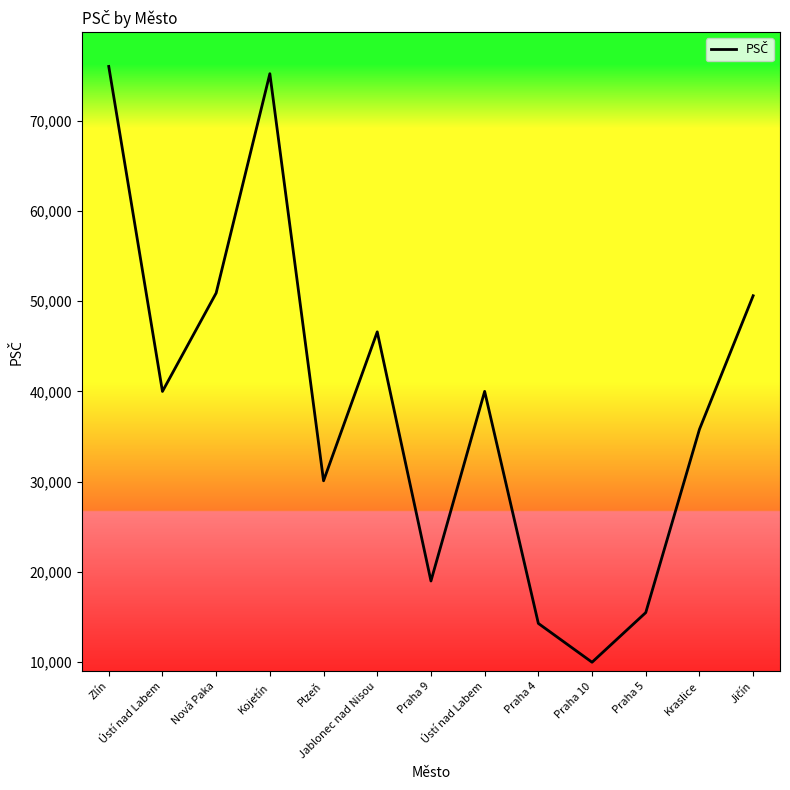

List the labels in order of value, largest first.

Zlín, Kojetín, Nová Paka, Jičín, Jablonec nad Nisou, Ústí nad Labem, Ústí nad Labem, Kraslice, Plzeň, Praha 9, Praha 5, Praha 4, Praha 10